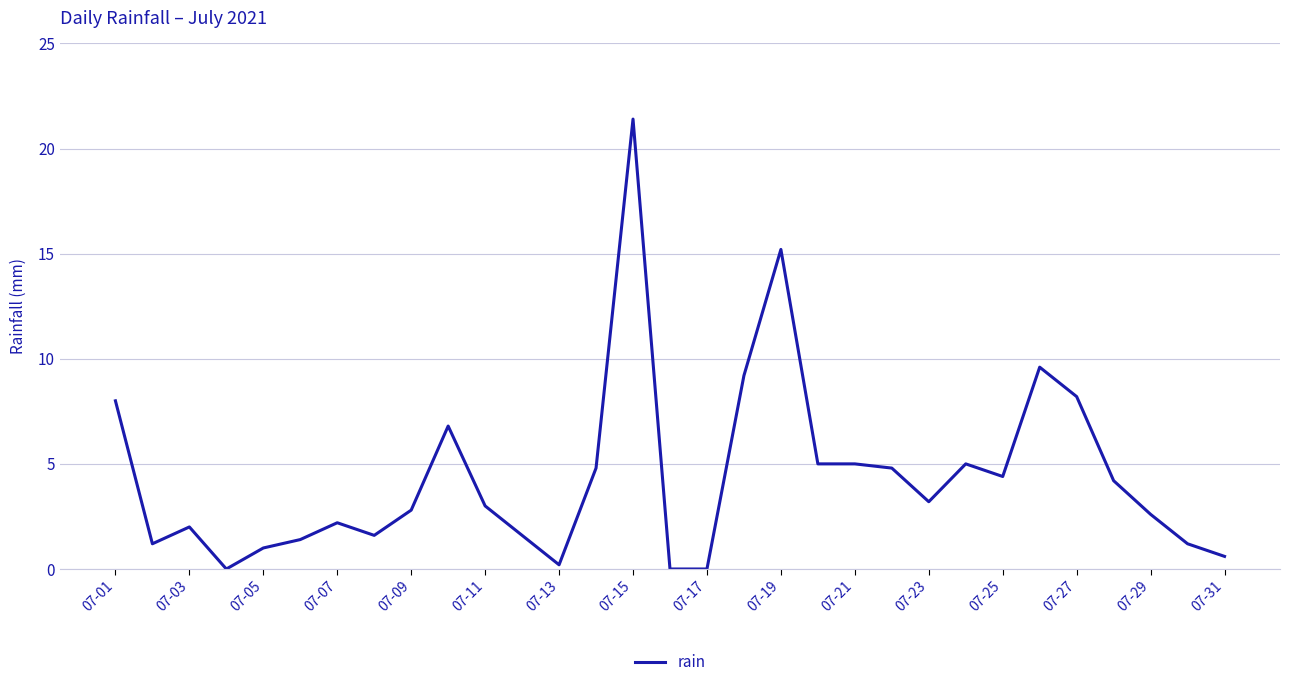

What is the greatest value displayed?

21.4